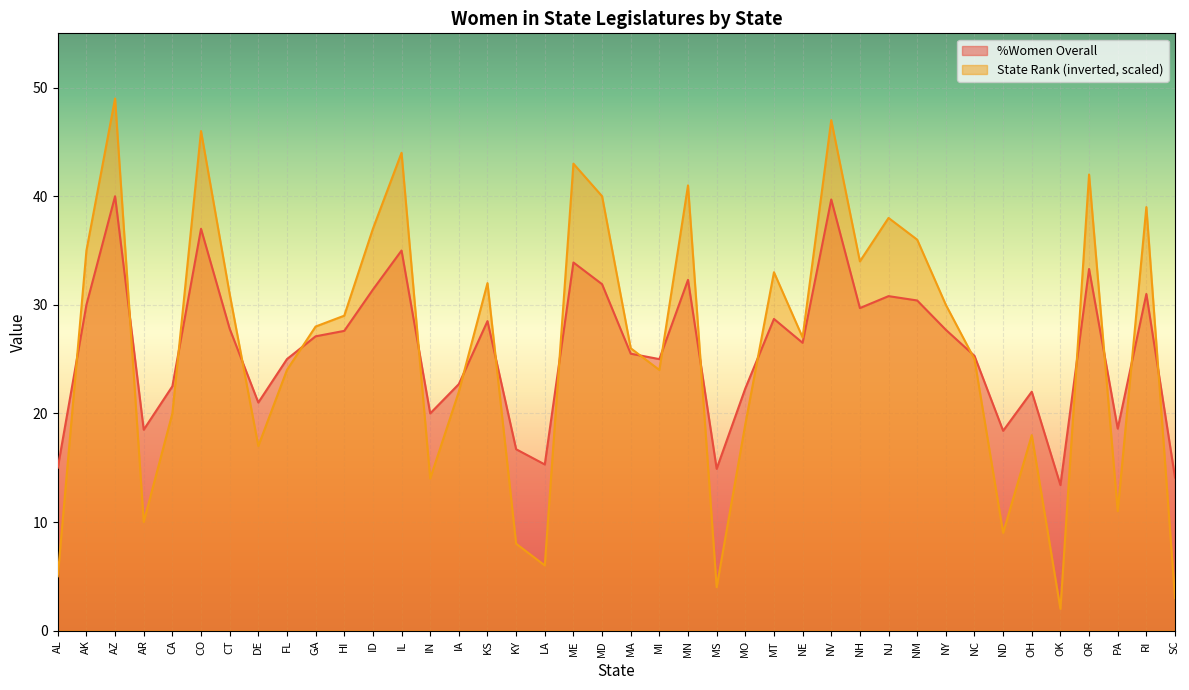

What position from the left is OK?

36